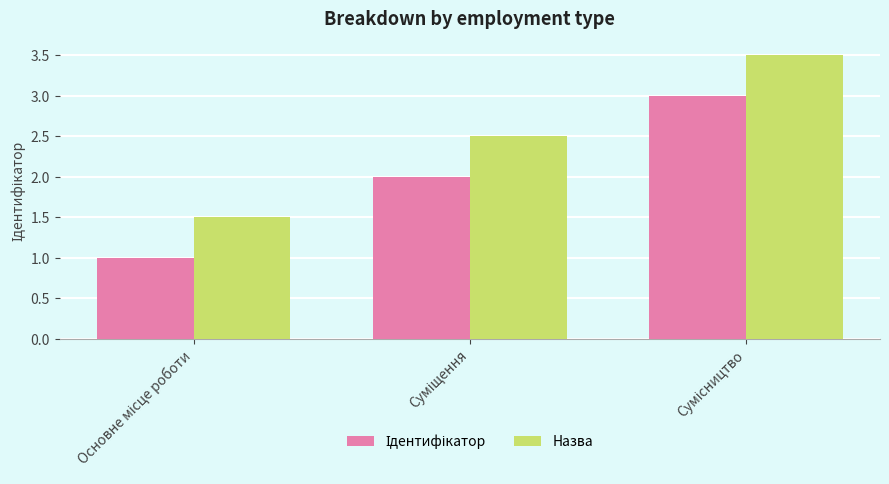

Which series has the largest total across all categories?

Назва